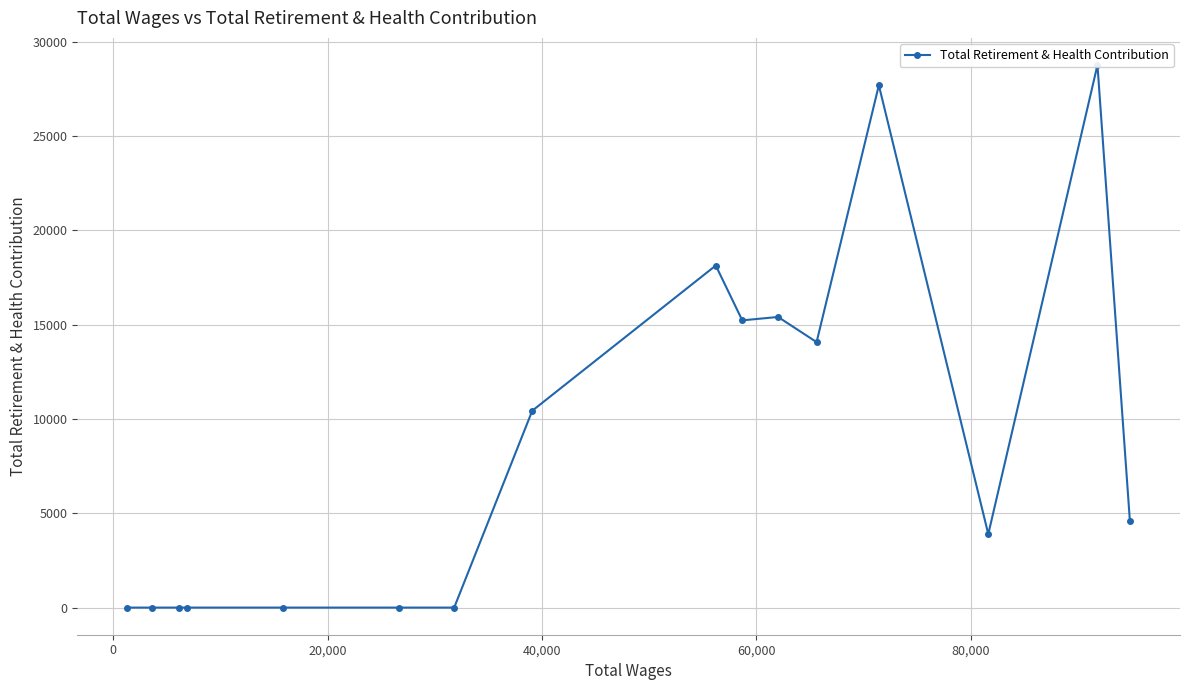

Does the chart display data point markers on the line(s)?

Yes